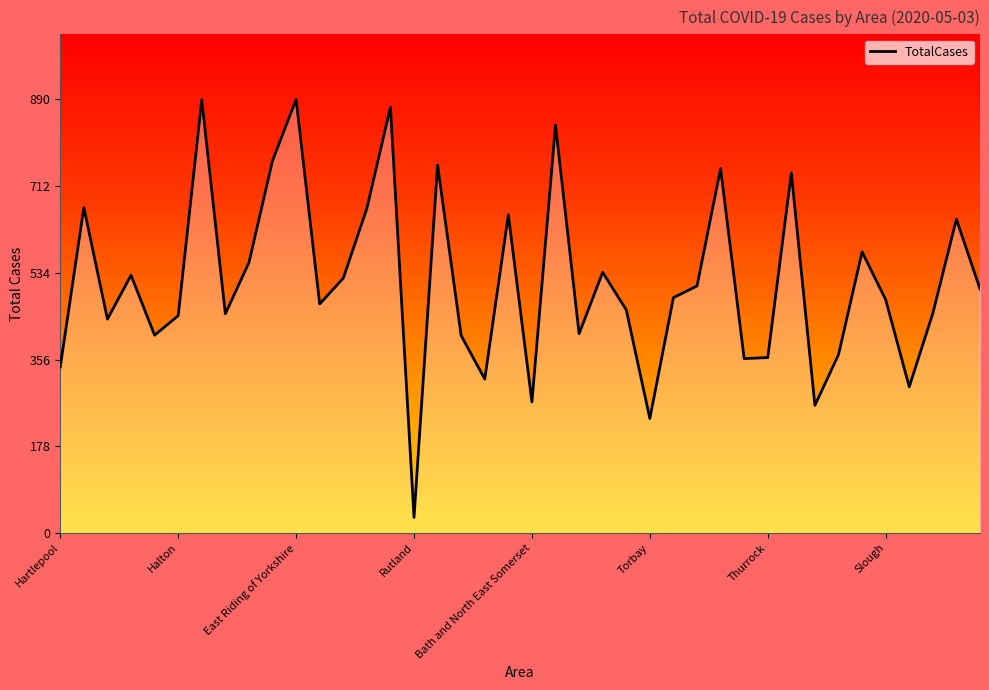

Does the chart display data point markers on the line(s)?

No